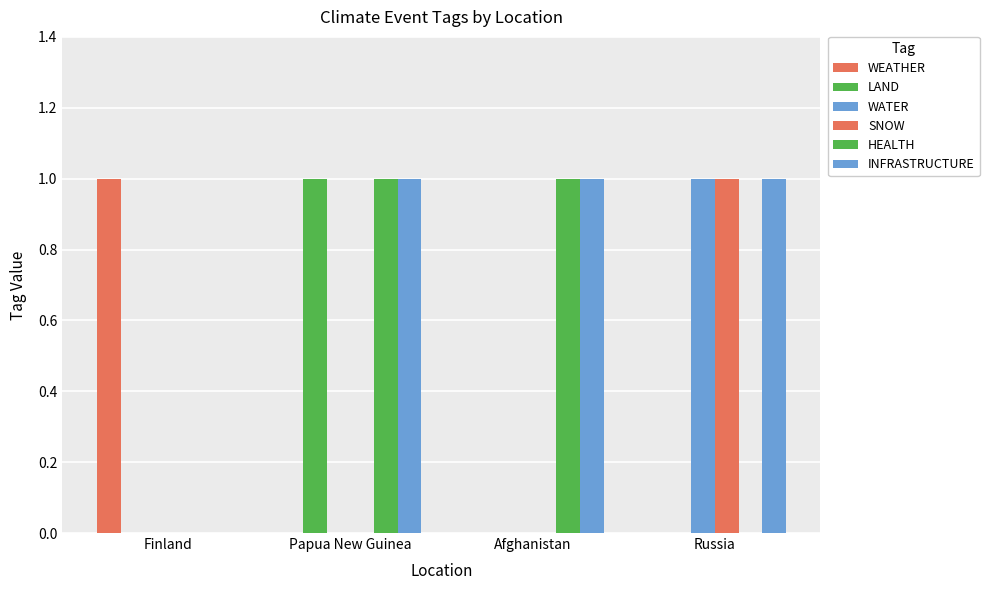

How many groups of bars are there?

4